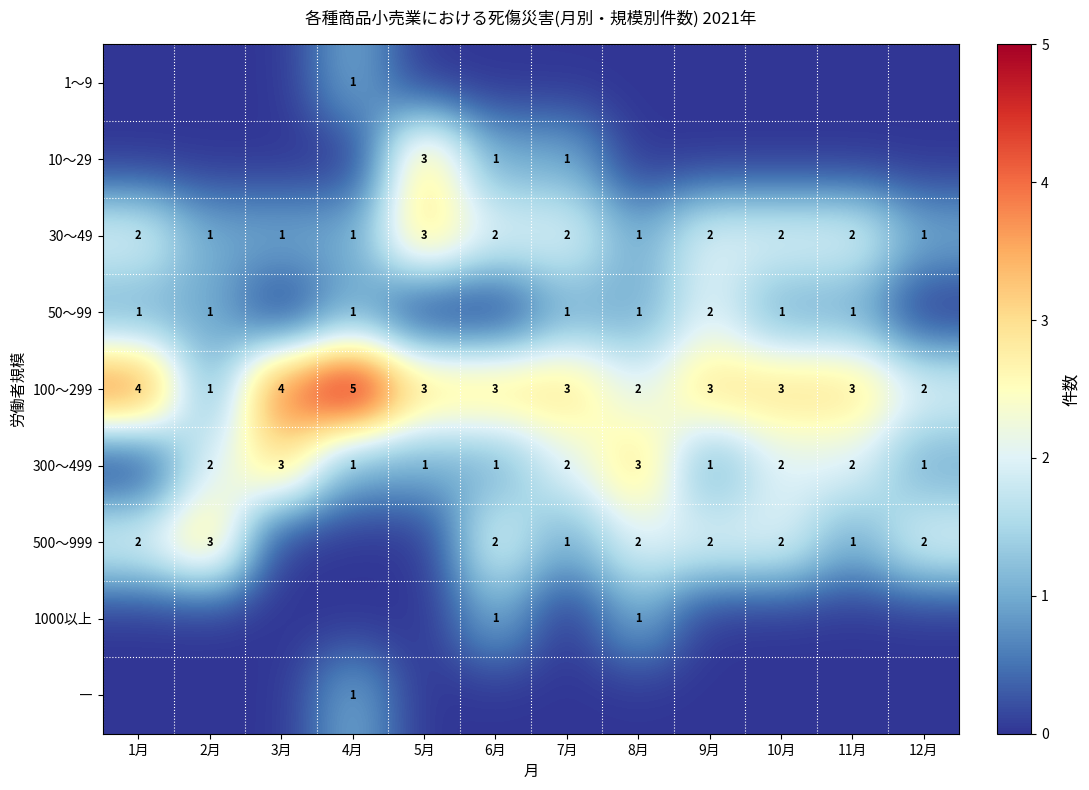

True or false: 500～999 has a value of 3 at 2月.

True